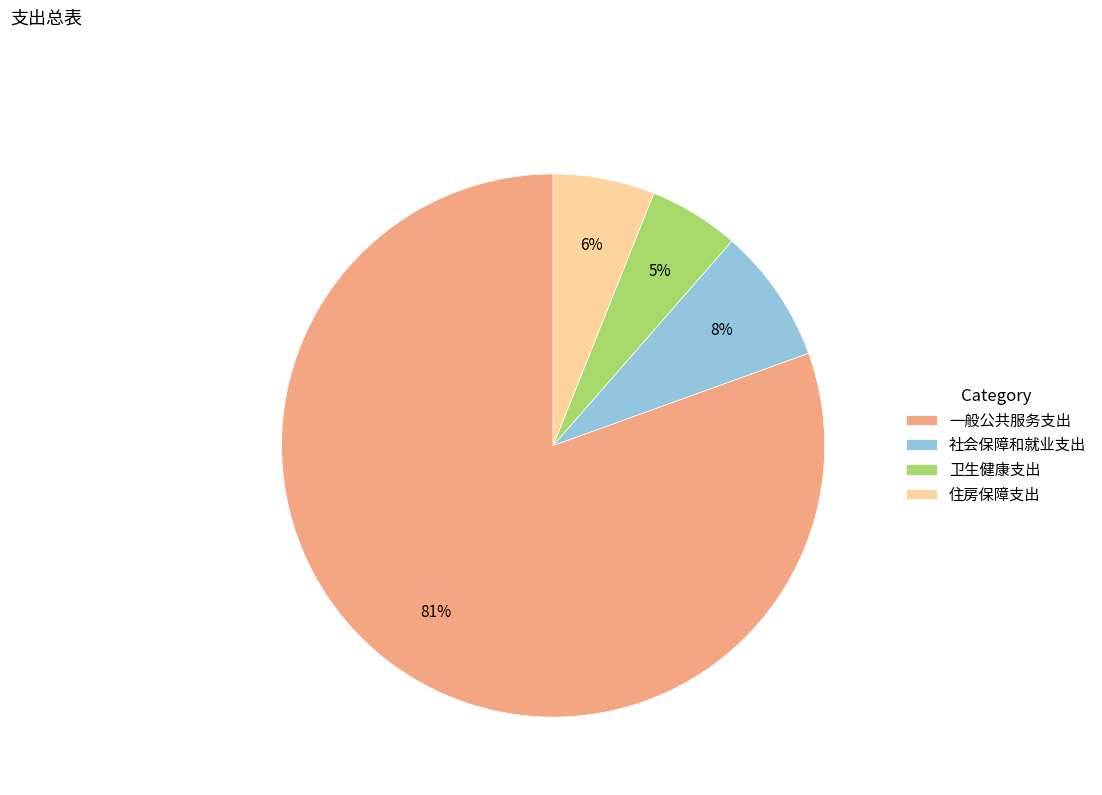

What percentage is the 一般公共服务支出 slice, to the nearest percent?

81%